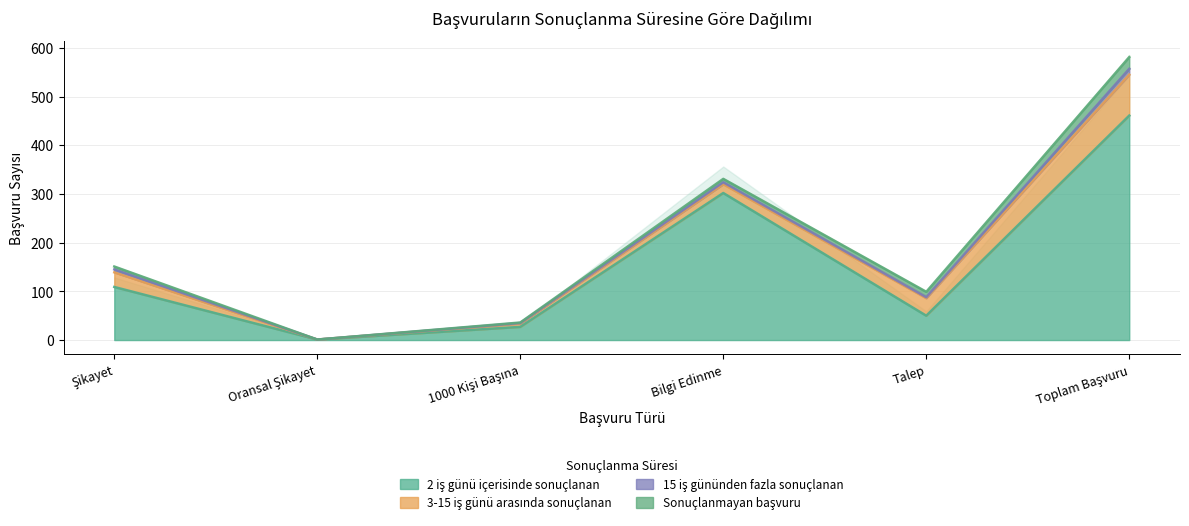

List the labels in order of 15 iş gününden fazla sonuçlanan value, smallest first.

Oransal Şikayet, 1000 Kişi Başına, Talep, Bilgi Edinme, Şikayet, Toplam Başvuru